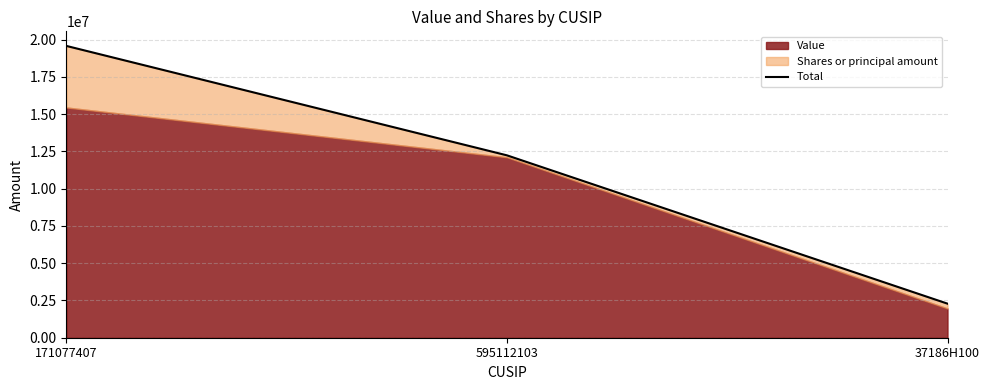

What is the label of the 2nd point from the right?

595112103